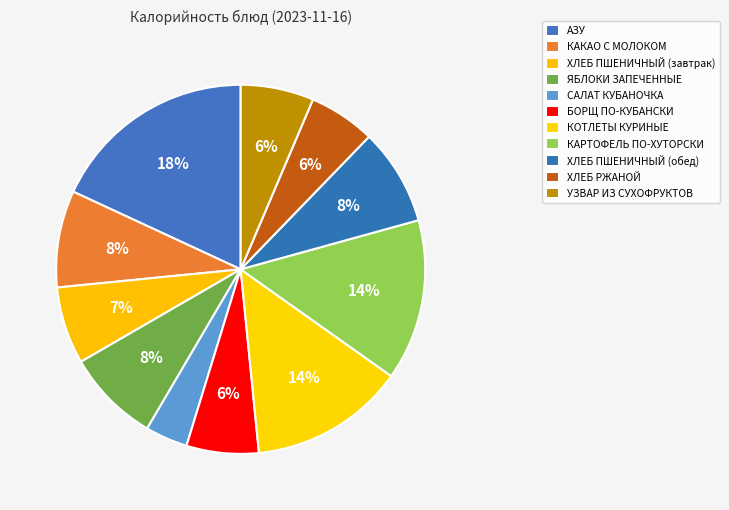

Which slice is the largest?

АЗУ